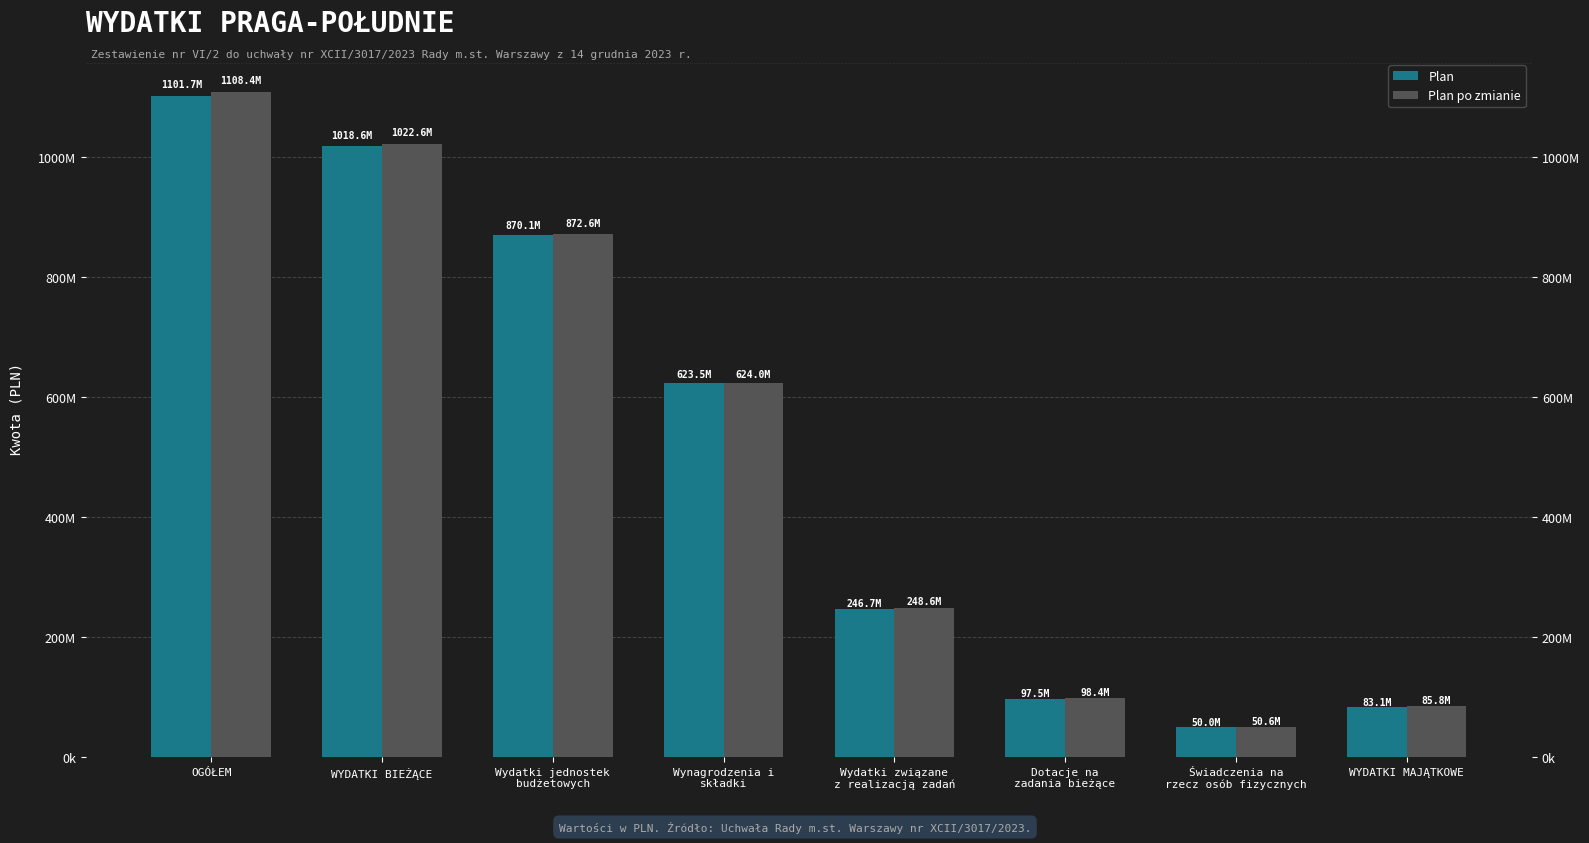

The Plan series shows 1101732528 at OGÓŁEM. True or false?

True